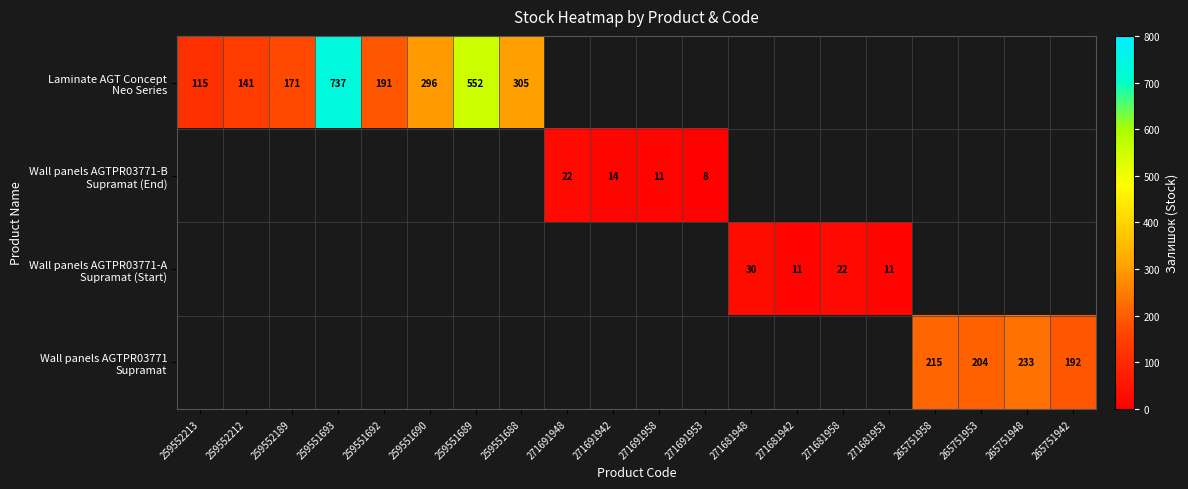

At which category does the chart reach its minimum across all series?

271691953